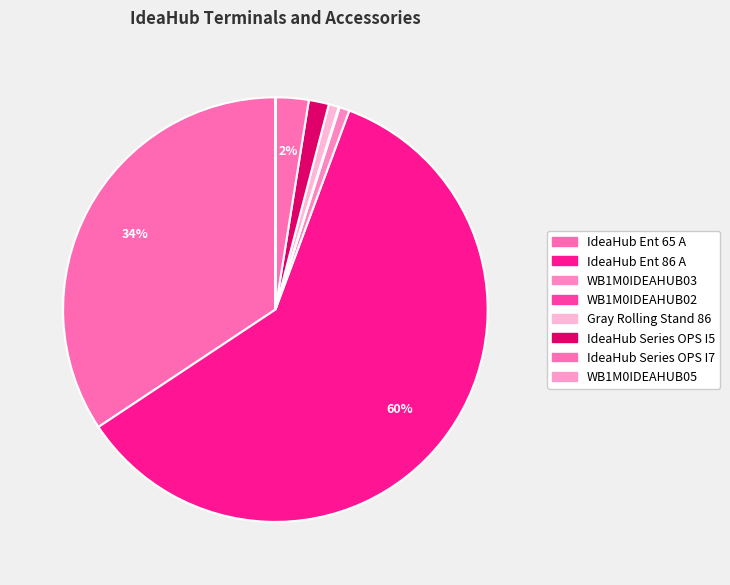

True or false: WB1M0IDEAHUB02 accounts for 0% of the total.

True